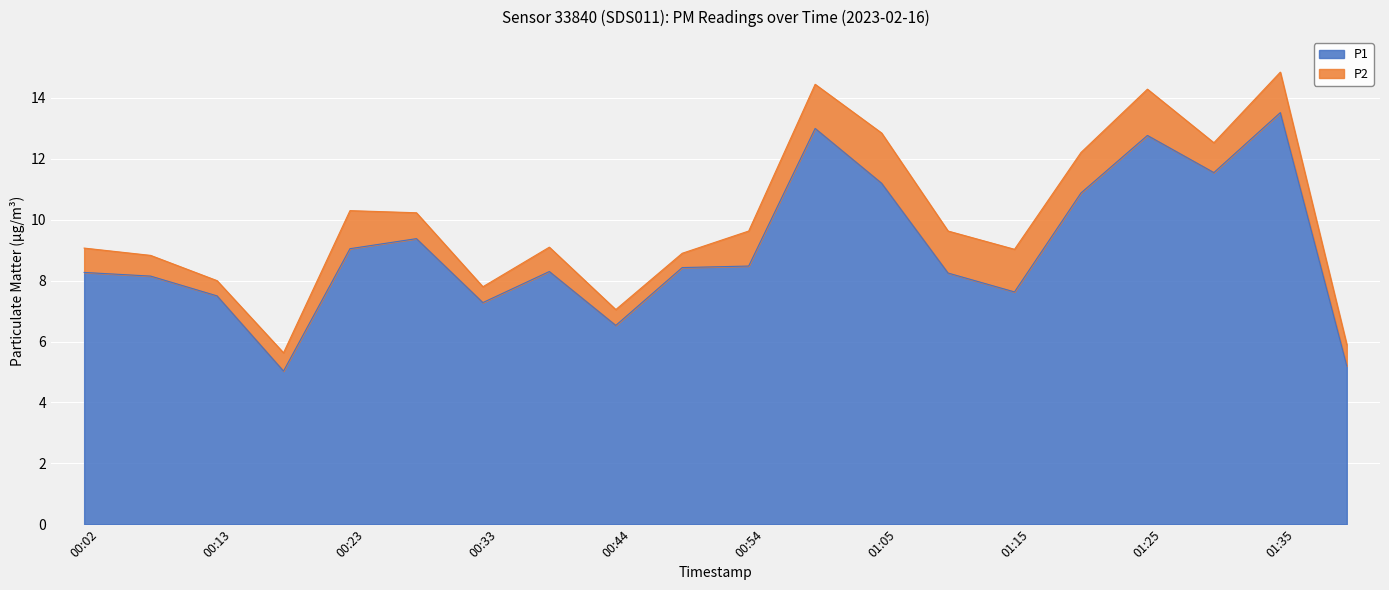

Reading left to right, what are all the values shown in this chart?

8.3	8.2	7.5	5.0	9.1	9.4	7.3	8.3	6.5	8.4	8.5	13.0	11.2	8.2	7.6	10.9	12.8	11.6	13.5	5.2